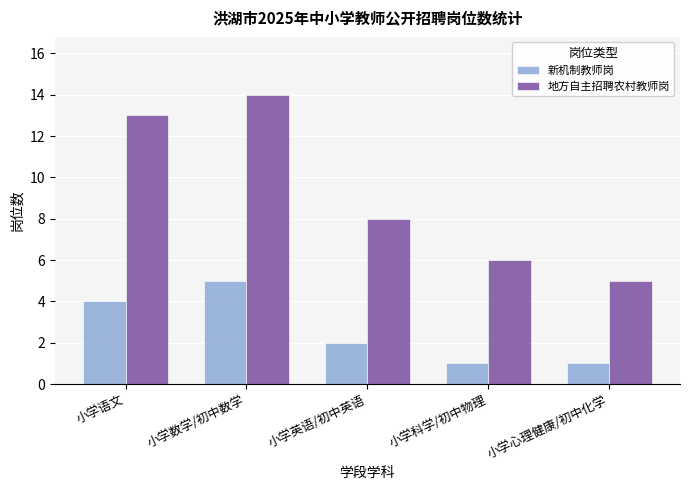

Is the value of 地方自主招聘农村教师岗 at 小学心理健康/初中化学 greater than the value of 新机制教师岗 at 小学心理健康/初中化学?

Yes